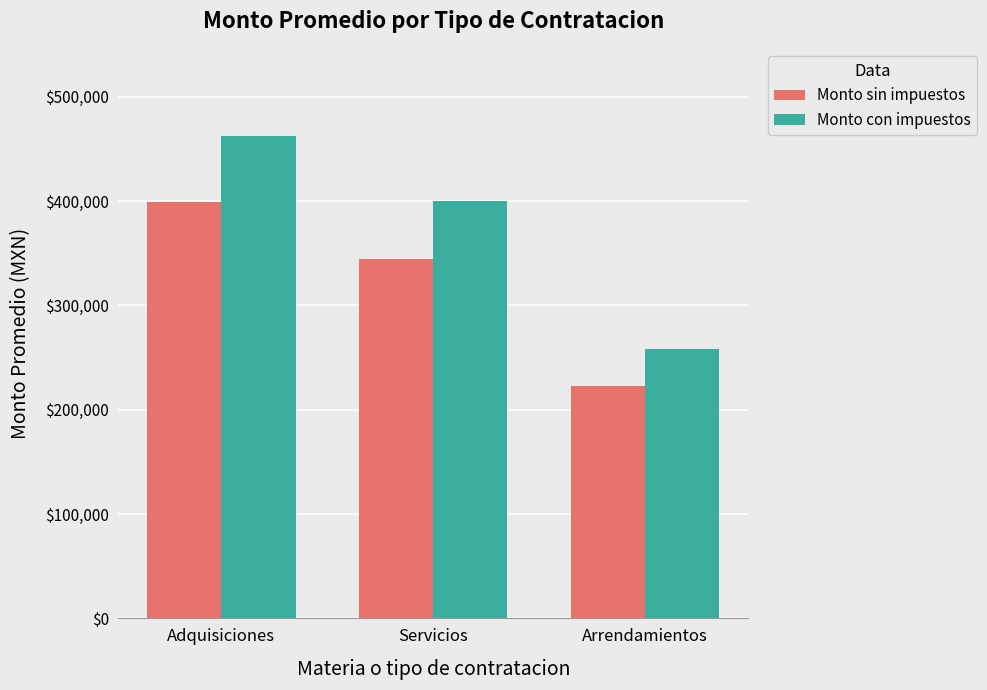

At how many categories does at least one series exceed 331198?

2